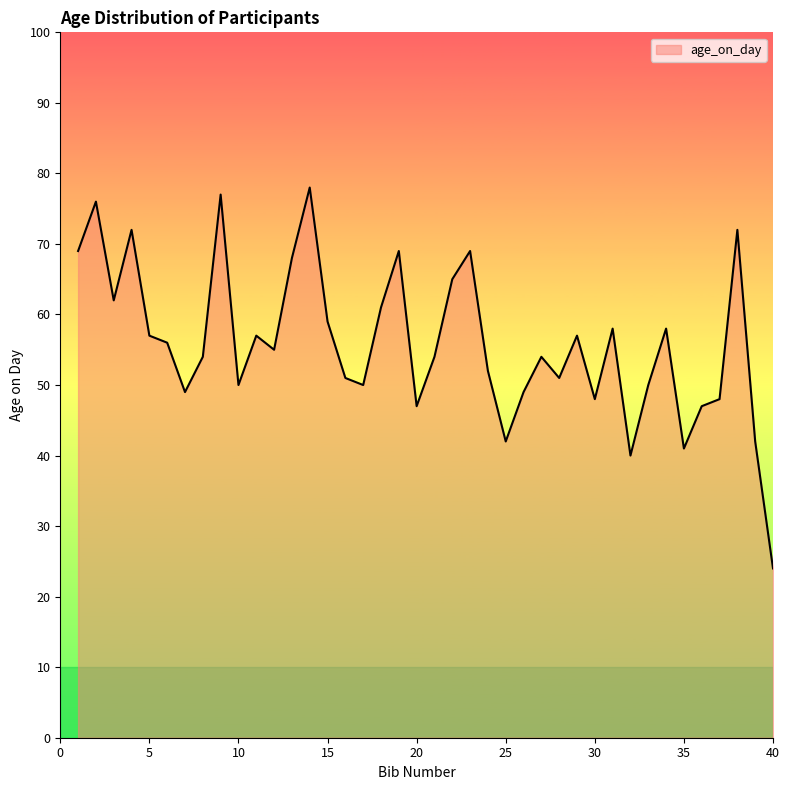

What is the difference between the maximum and minimum values?

54